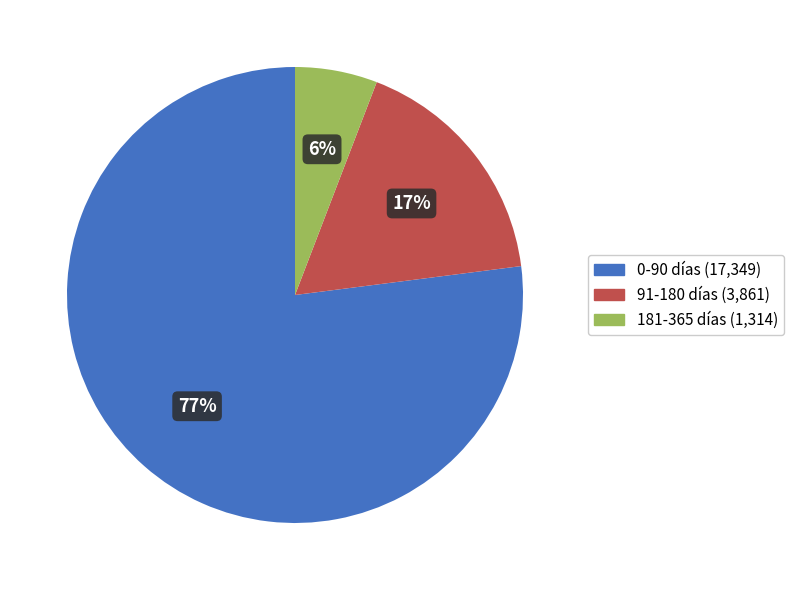

Between 0-90 días and 181-365 días, which is larger?

0-90 días